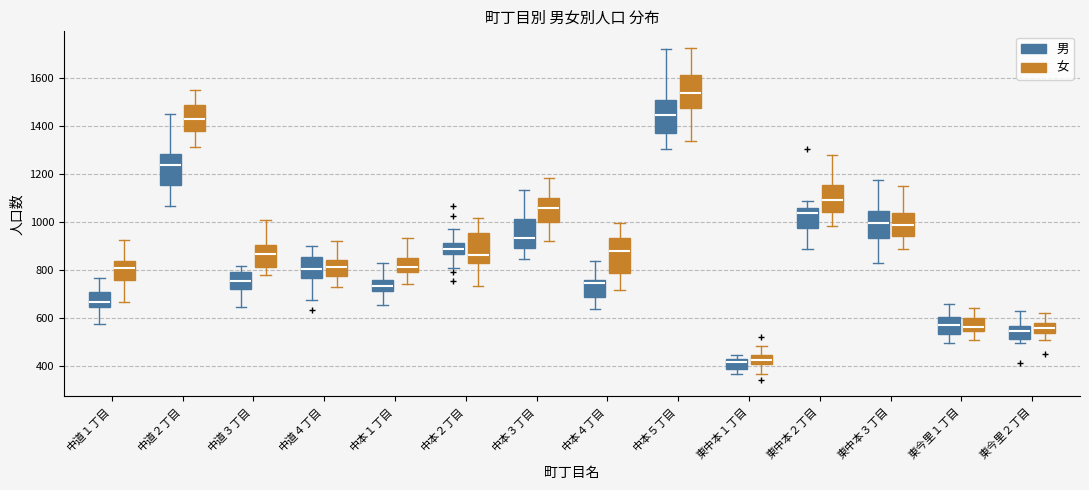

Which box's median line is the highest?

中本５丁目 (女)